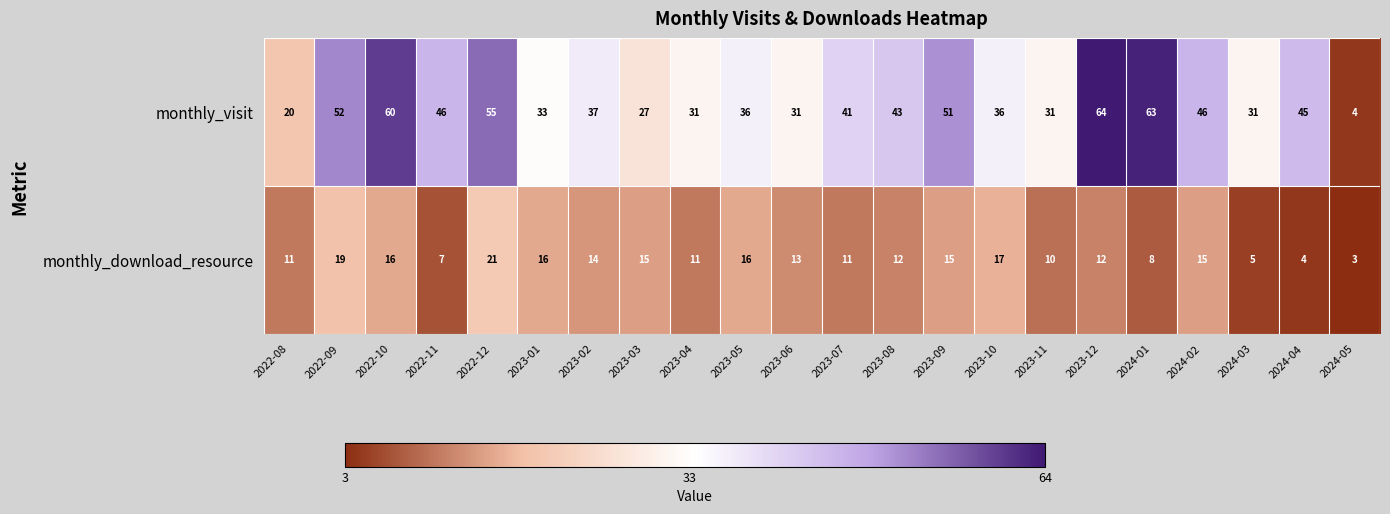

Rank the series by their average value, from lowest to highest.

monthly_download_resource, monthly_visit